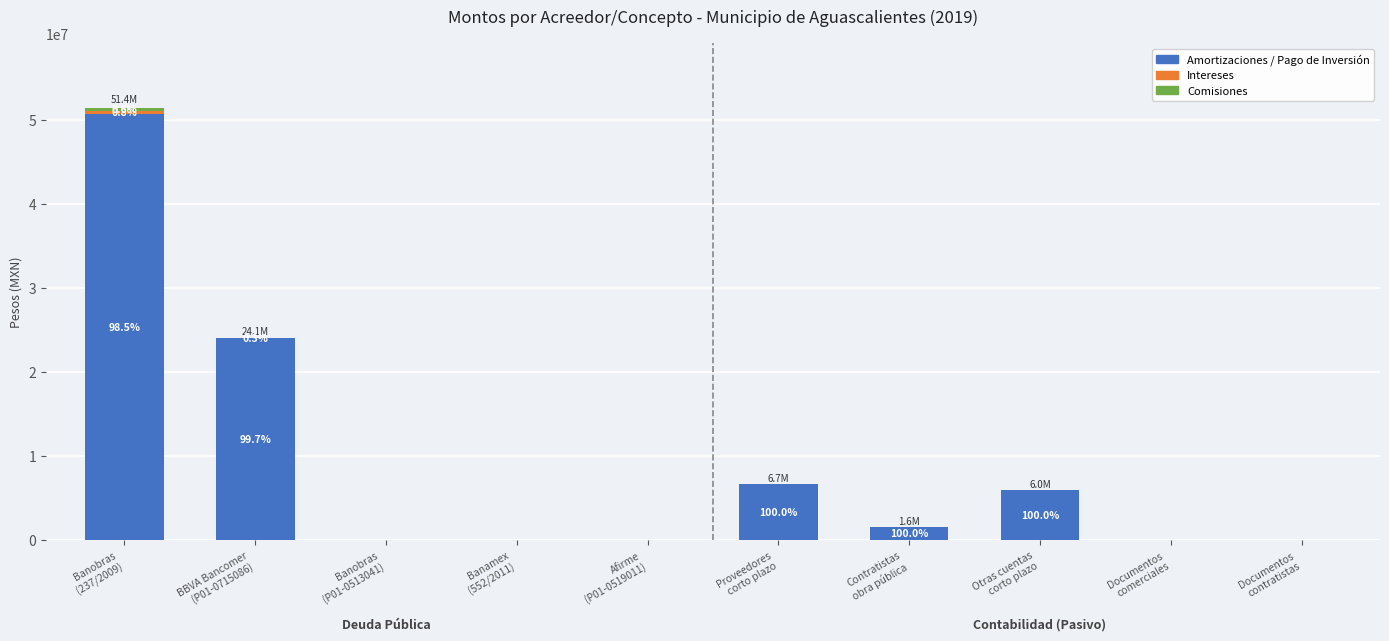

Count the number of data series in this chart.

3